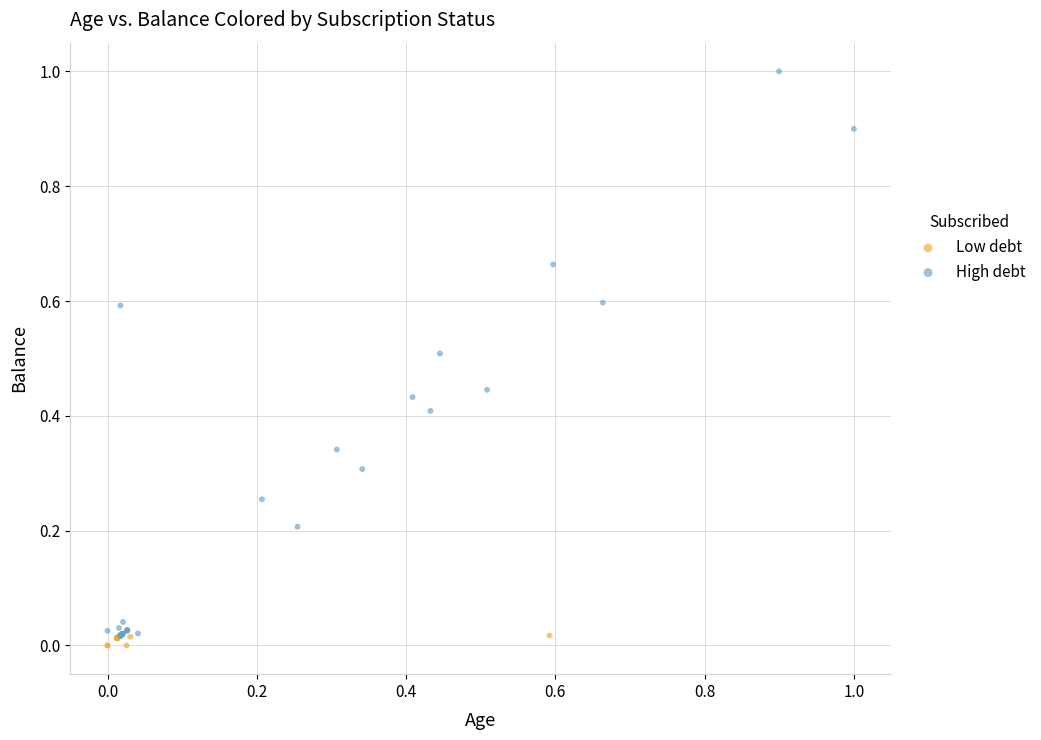

Which series contains the highest Y value?

High debt